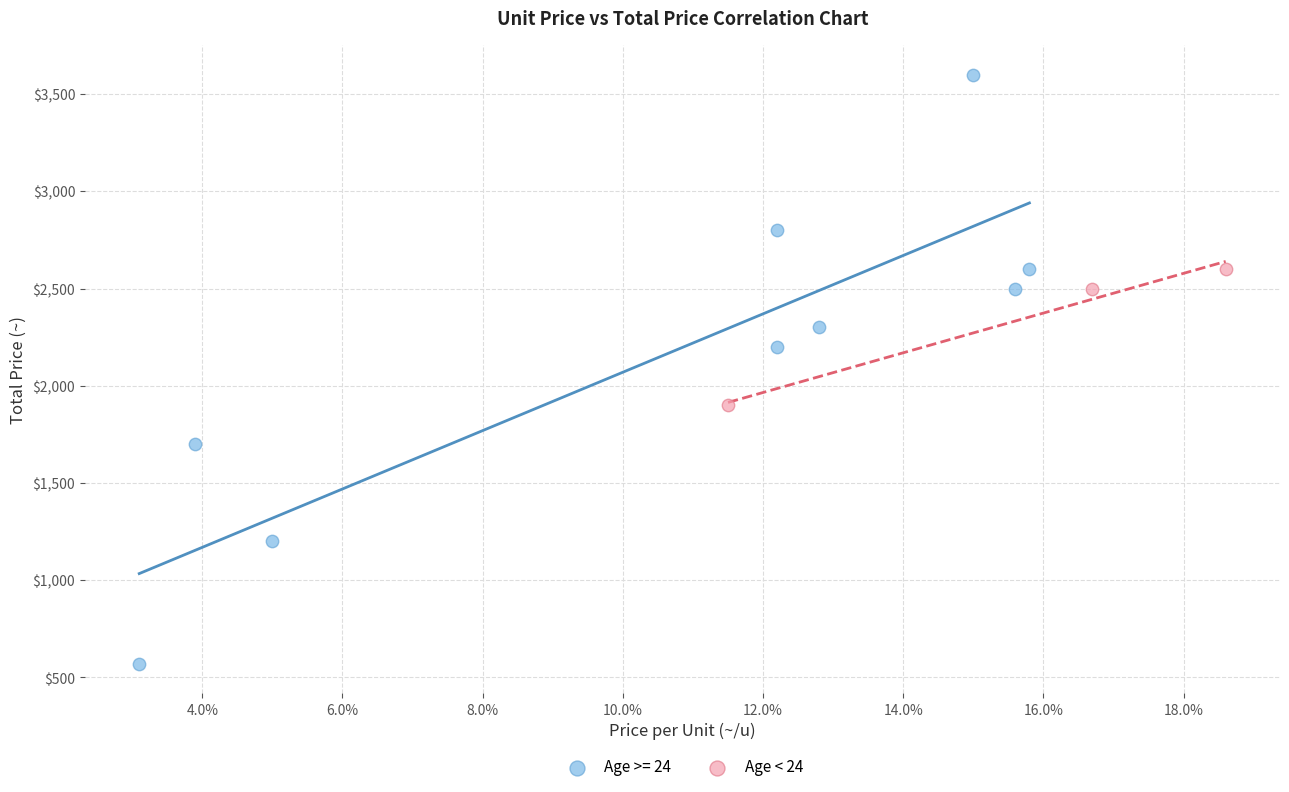

Which series contains the lowest Y value?

Age >= 24